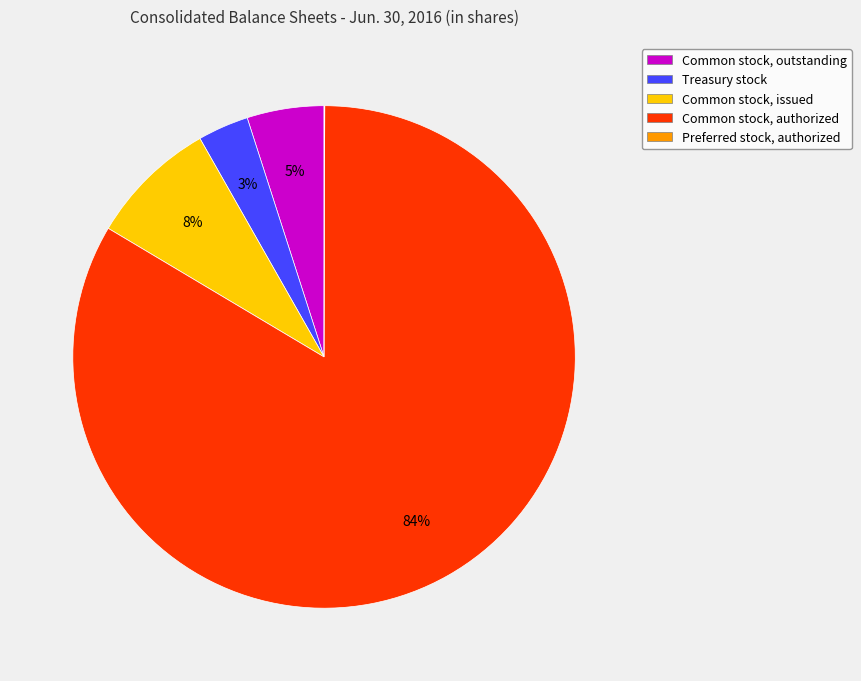

Do Treasury stock and Common stock, issued together represent more than half of the pie?

No